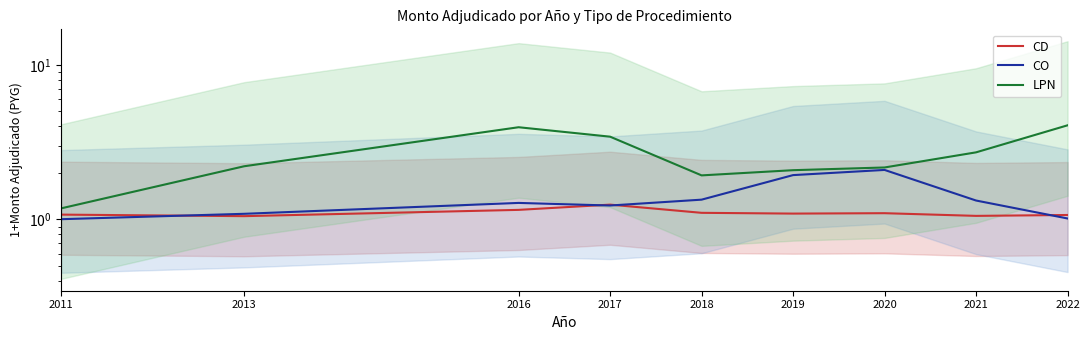

What is the sum of the CD values at 2022 and 2011?

2.1